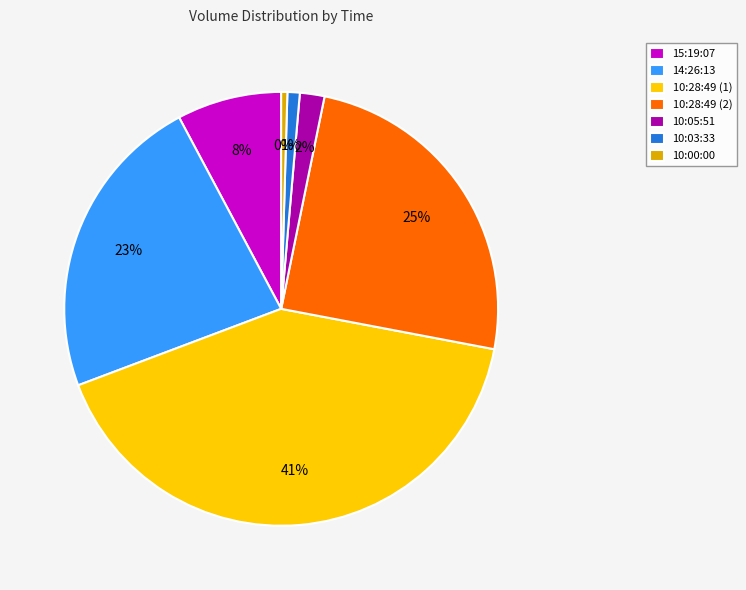

Combined, do 10:03:33 and 14:26:13 account for over 50%?

No